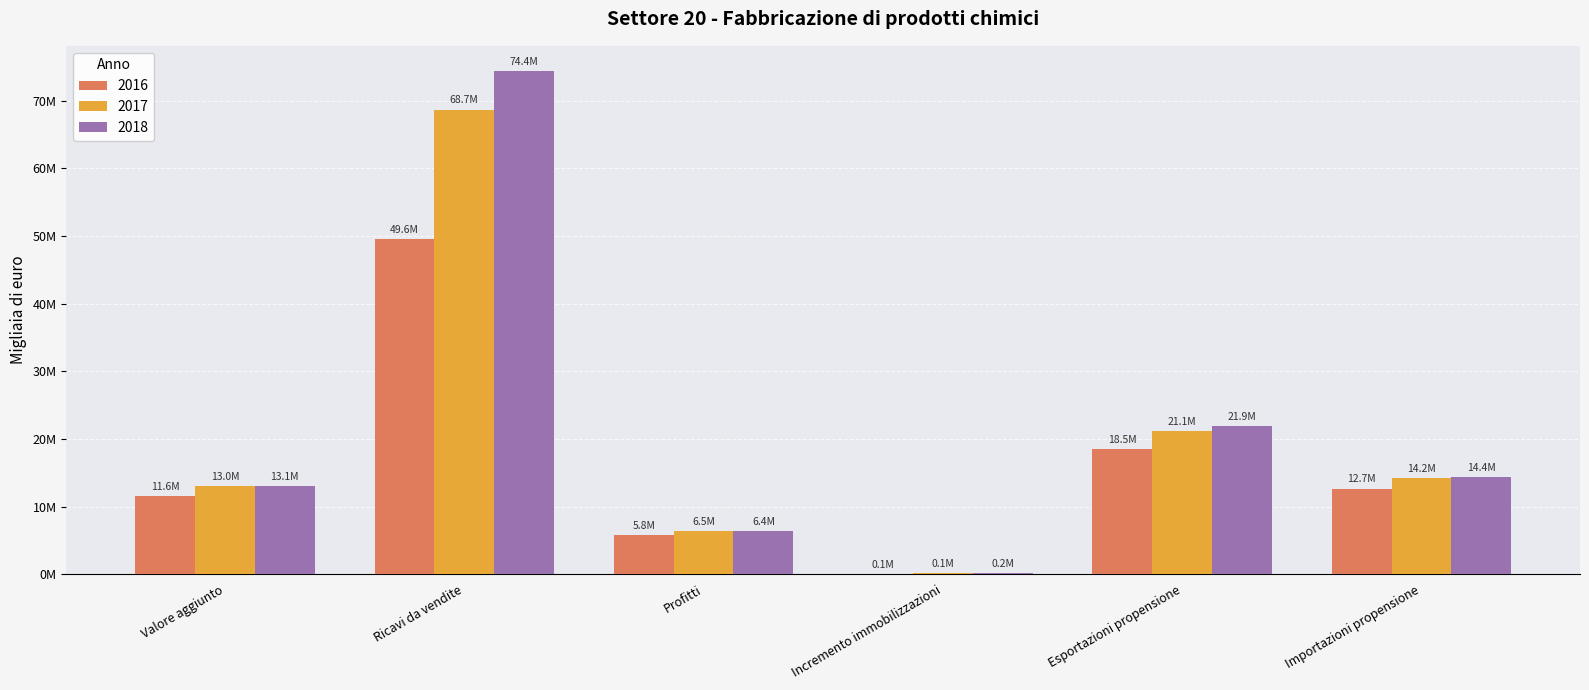

What are all the series names shown in the legend?

2016, 2017, 2018